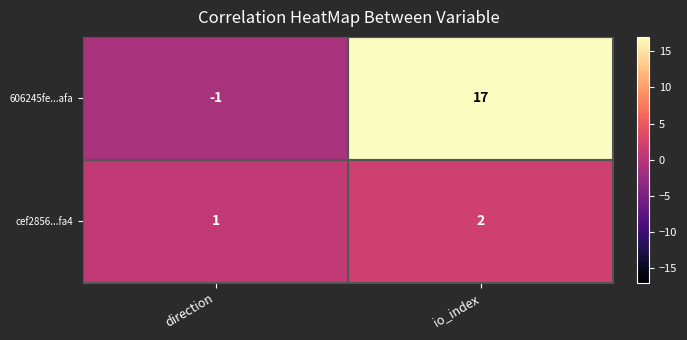

Which label corresponds to the largest value in the chart?

io_index